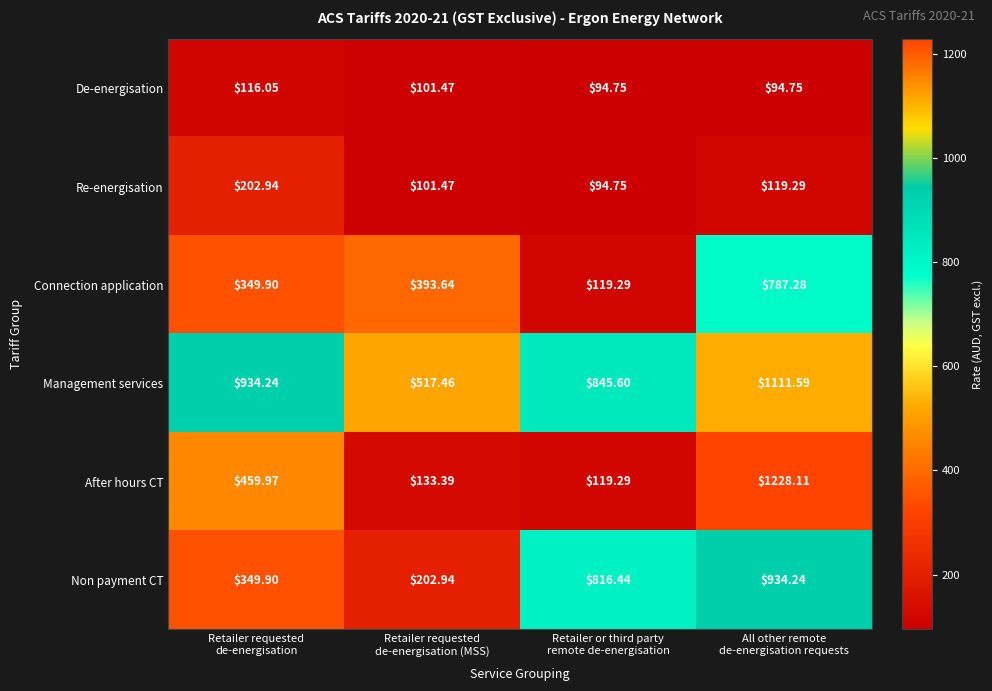

What is the maximum value shown in the chart?

1228.1